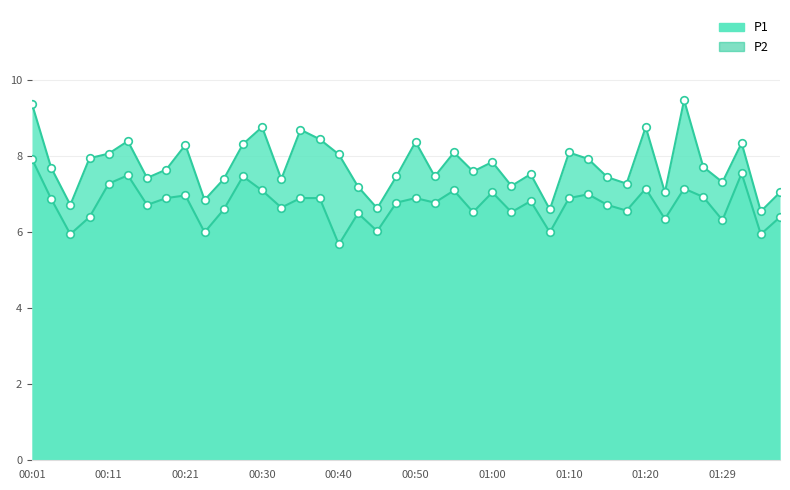

Is the value of P2 at 00:18 greater than the value of P1 at 01:27?

No